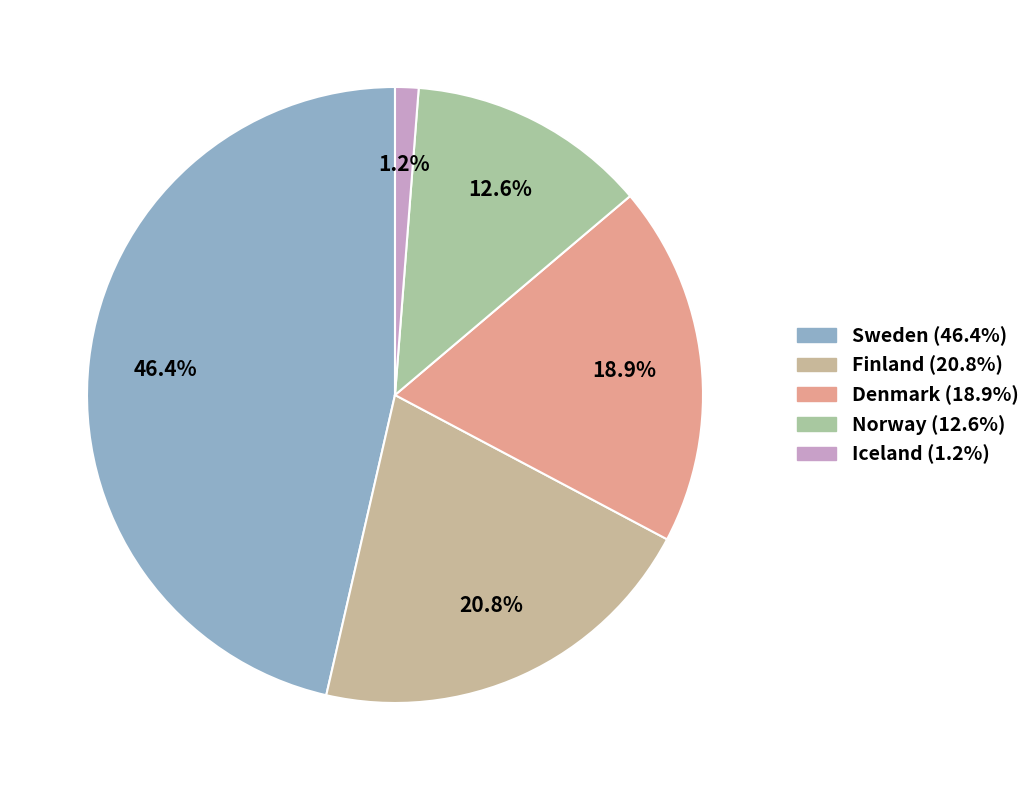

Is it true that Finland is 14% of the pie?

False